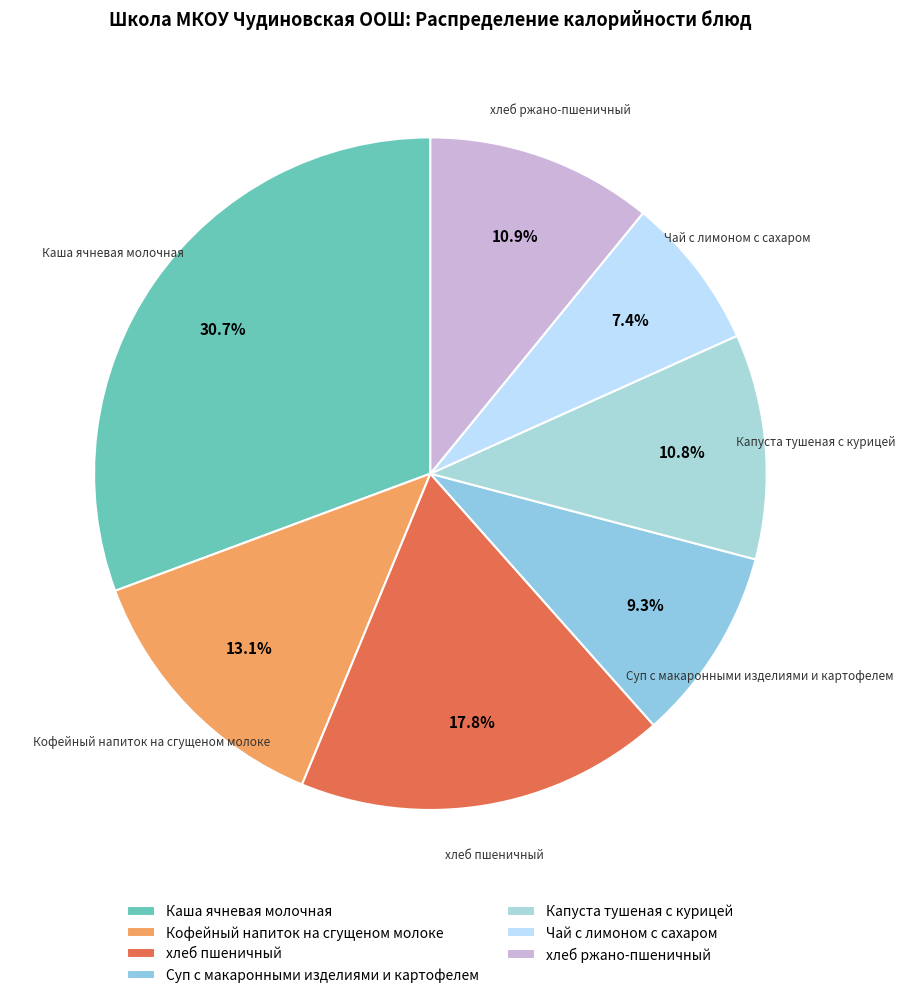

What percentage is NOT represented by Суп с макаронными изделиями и картофелем?

90.7%